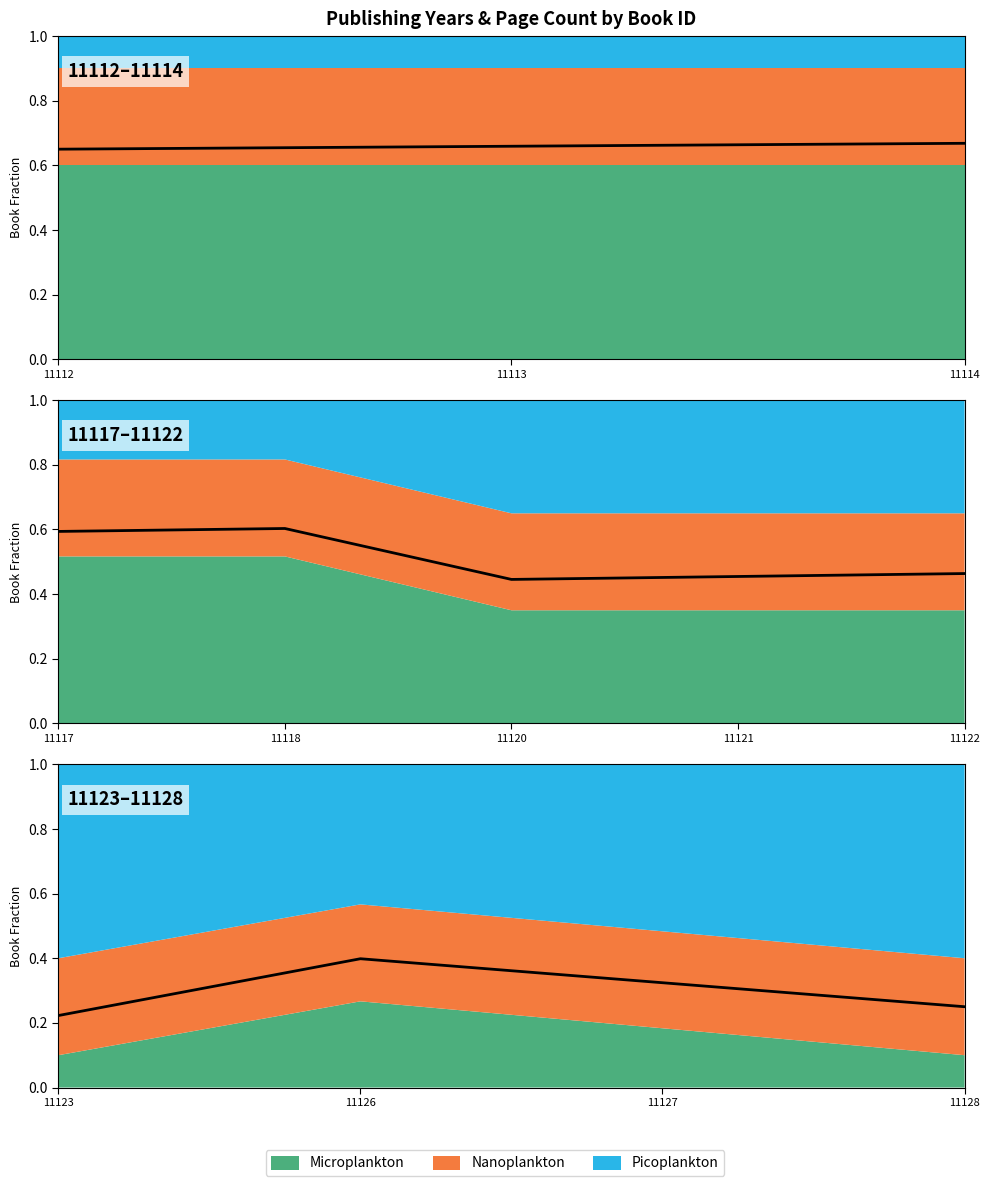

What is the change in value from 11127 to 11128?

-0.1